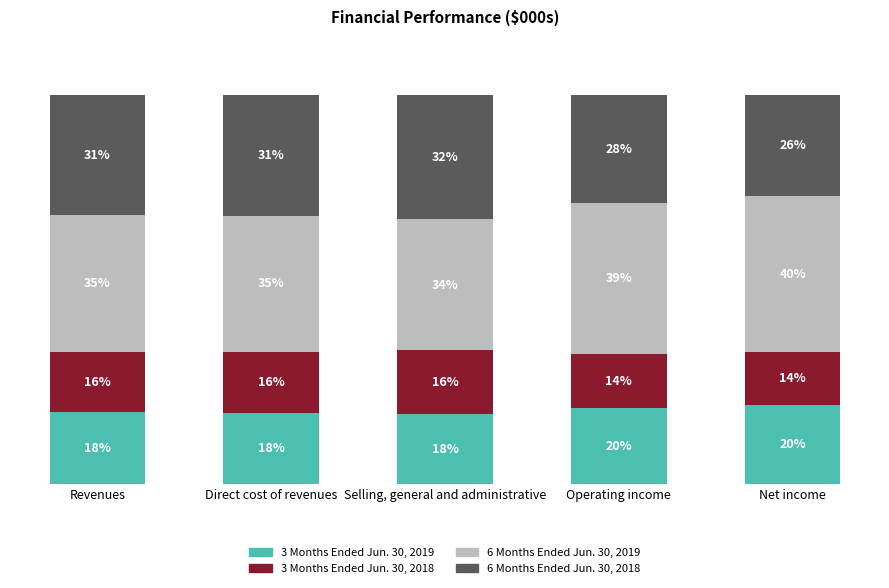

What is the label of the 5th bar from the right?

Revenues